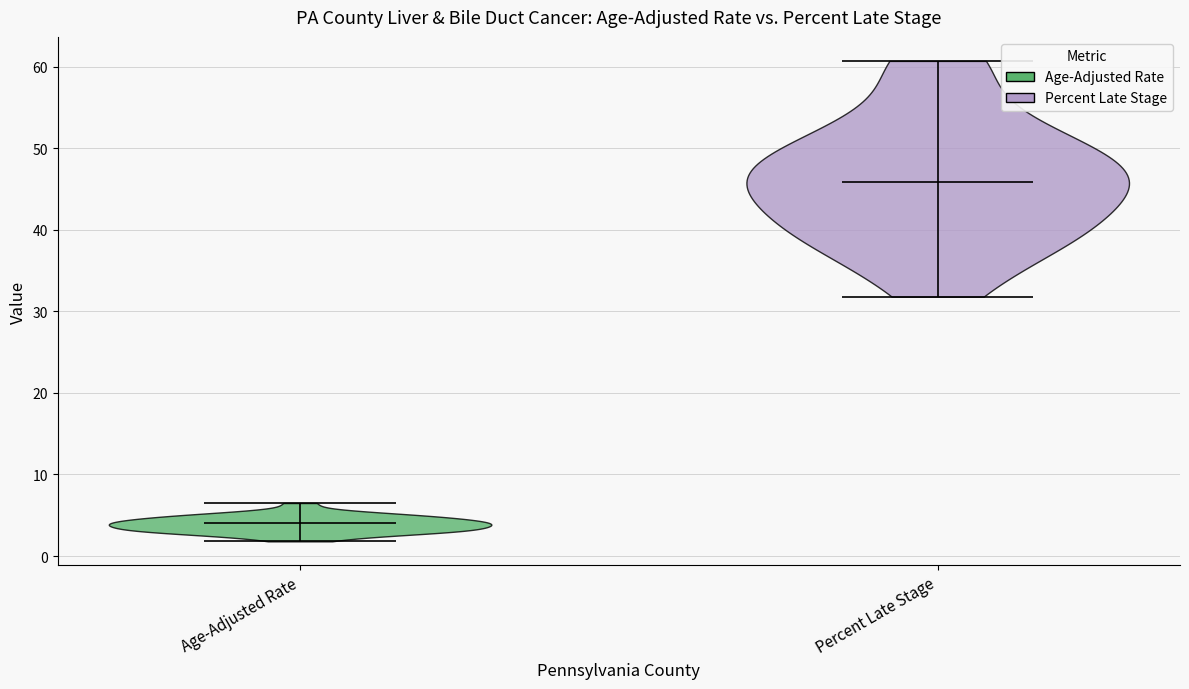

Reading left to right, read every violin against the y-axis: where its median line is, and the lowest and highest points it reaches. The values are not printed on the chart, so give them approximately, as read against the axis.

Age-Adjusted Rate: median line 4, lowest point 2, highest point 7
Percent Late Stage: median line 46, lowest point 32, highest point 61